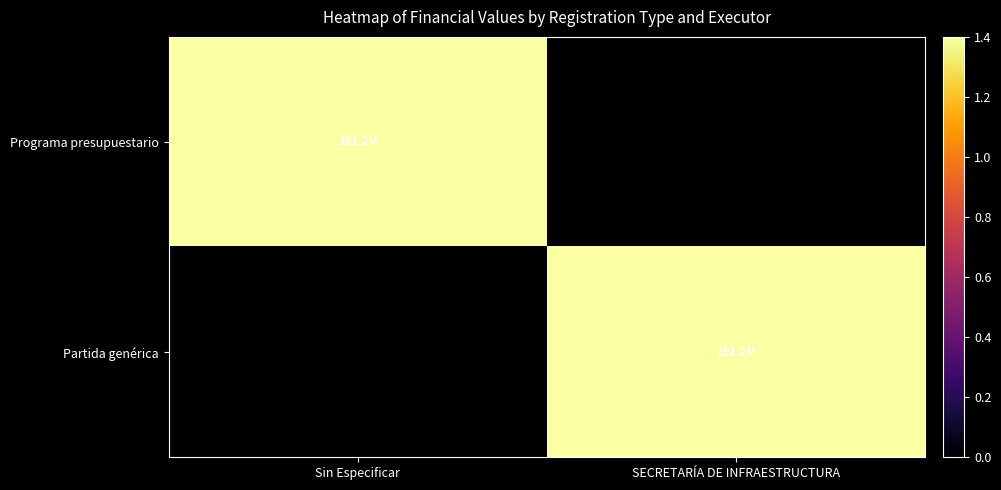

At which category is the sum across all series the highest?

Sin Especificar